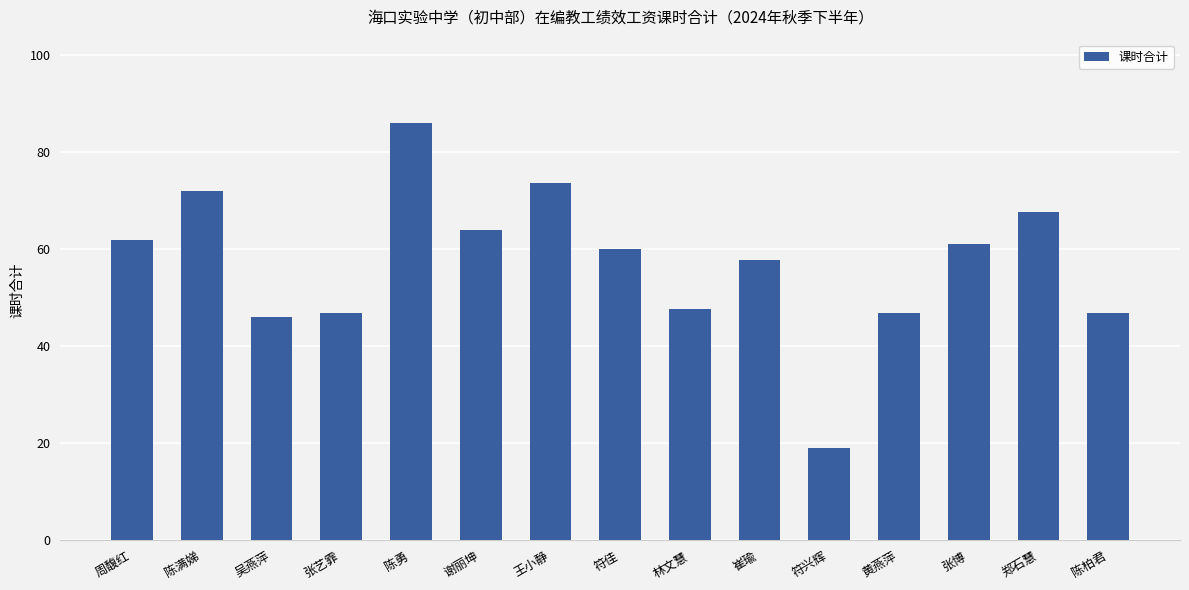

At which label does the data first exceed 60?

周馥红